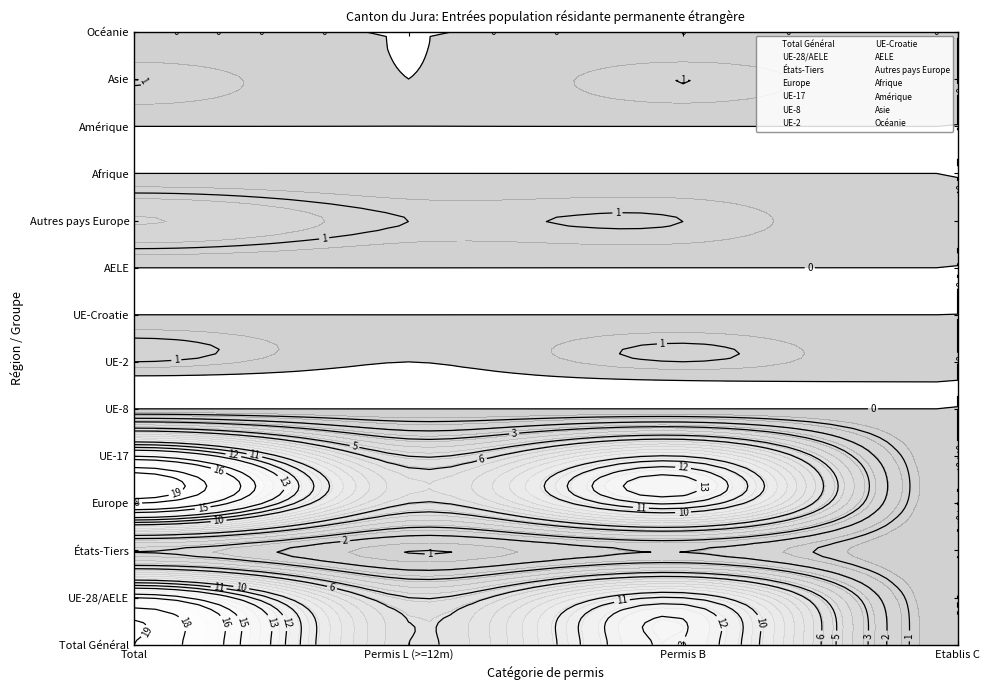

What is the difference between the États-Tiers values at 1 and 0?

2